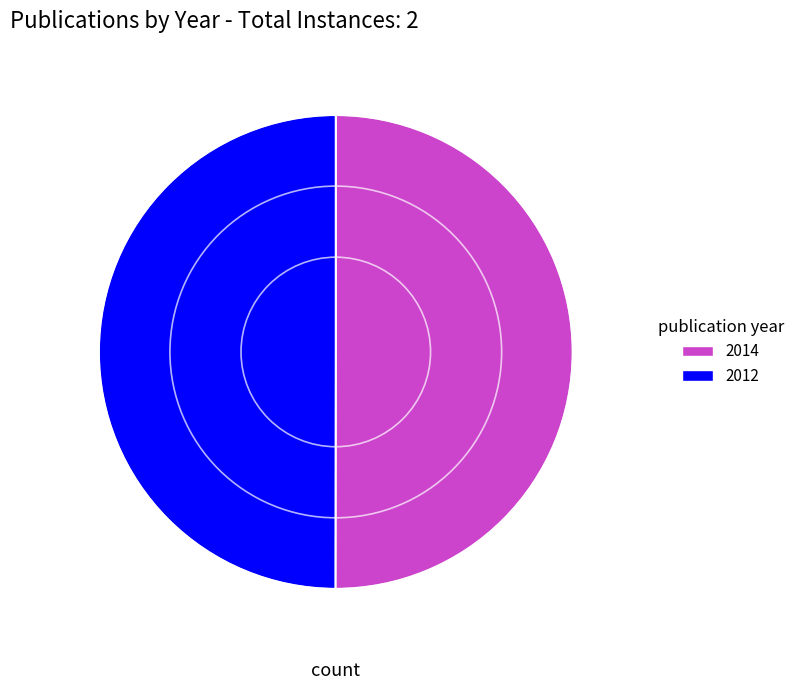

Is it true that 2014 is 37% of the pie?

False